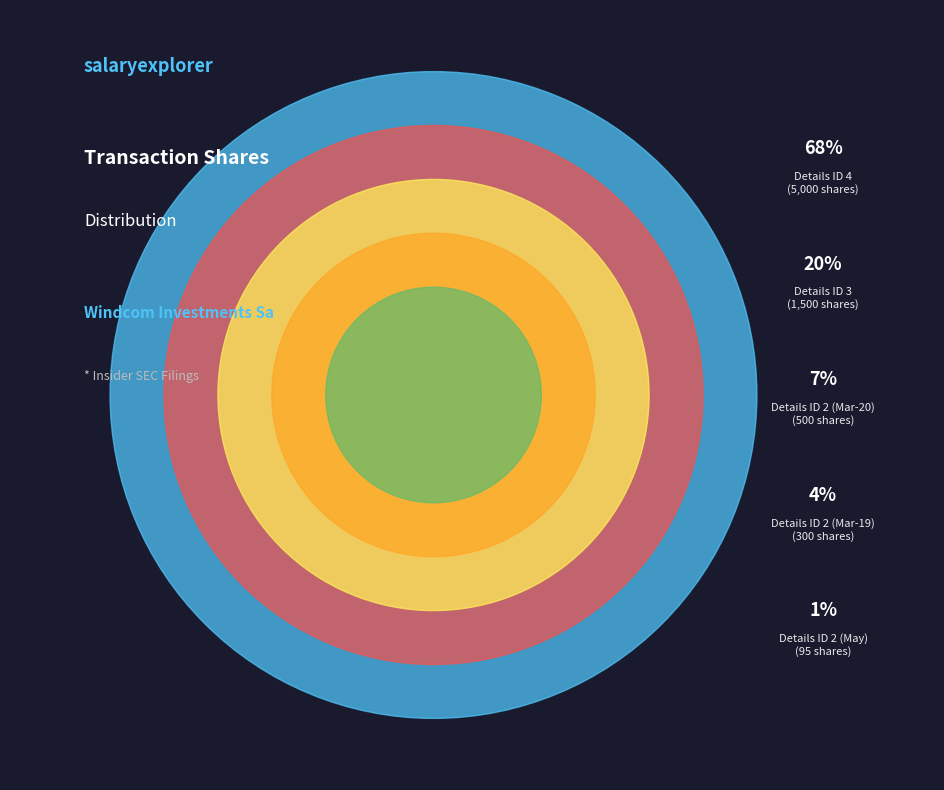

How many slices are in this pie chart?

5